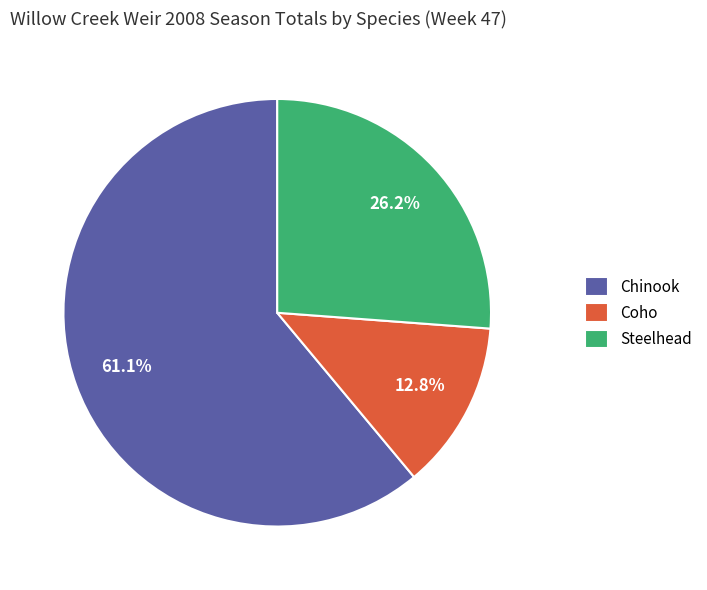

Which slice is the largest?

Chinook